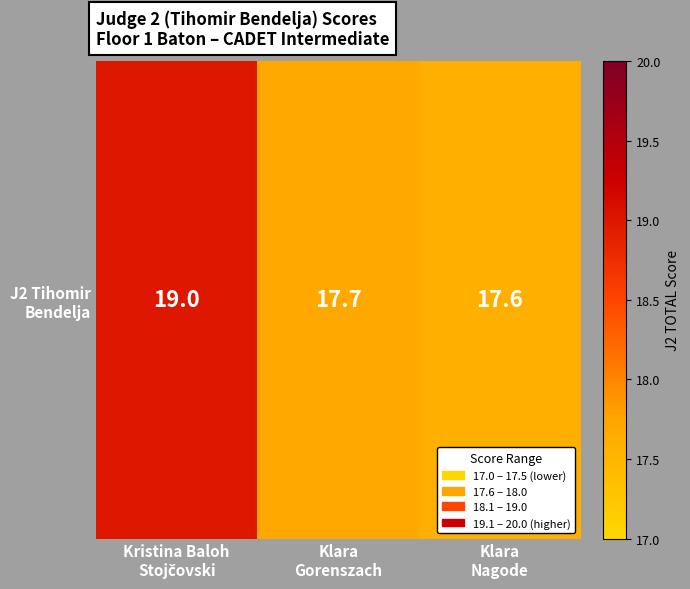

Reading left to right, what are all the values shown in this chart?

Kristina Baloh
Stojčovski=19.0	Klara
Gorenszach=17.7	Klara
Nagode=17.6